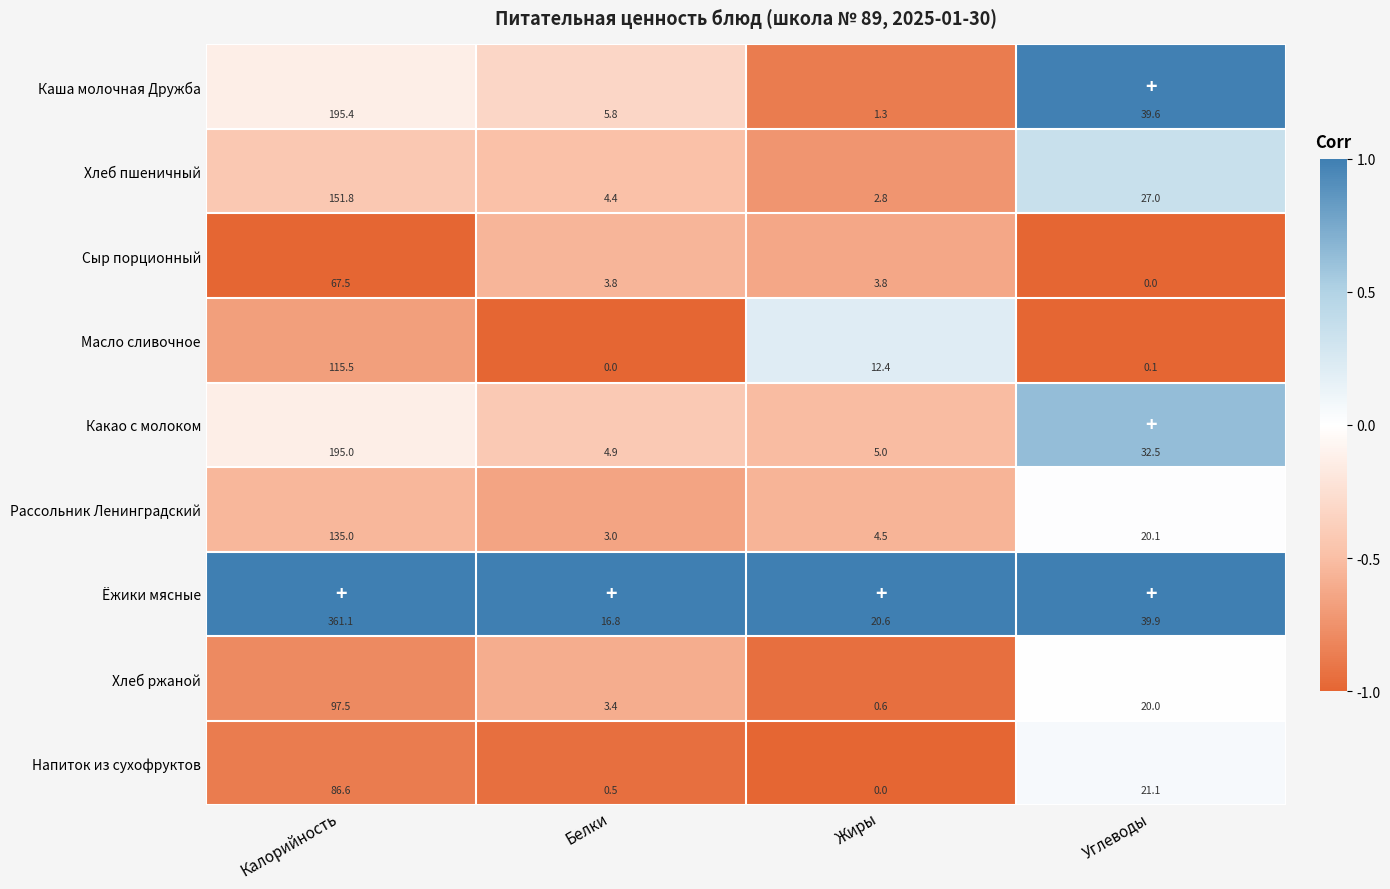

What is the highest value of the Сыр порционный series?

67.5